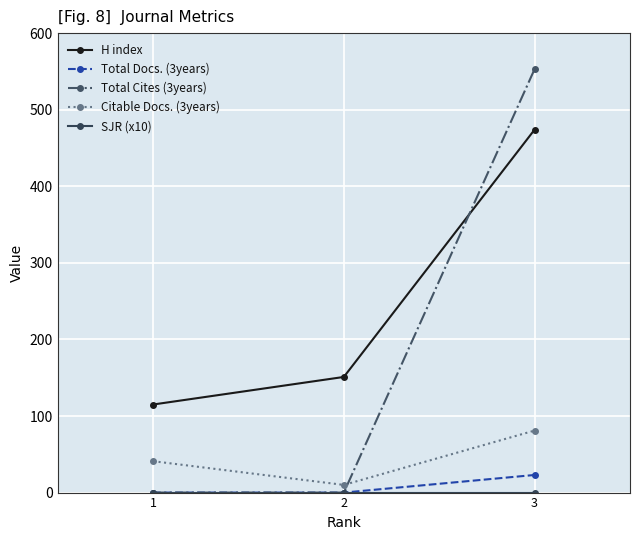

The value of Citable Docs. (3years) at 1 is 64. True or false?

False